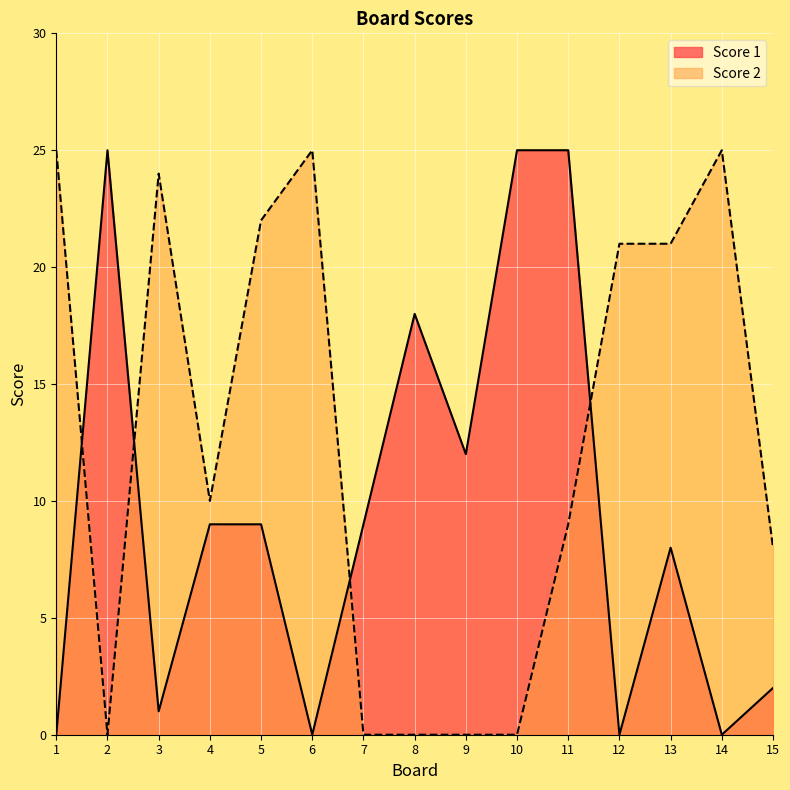

How many positive values does the Score 2 series have?

10